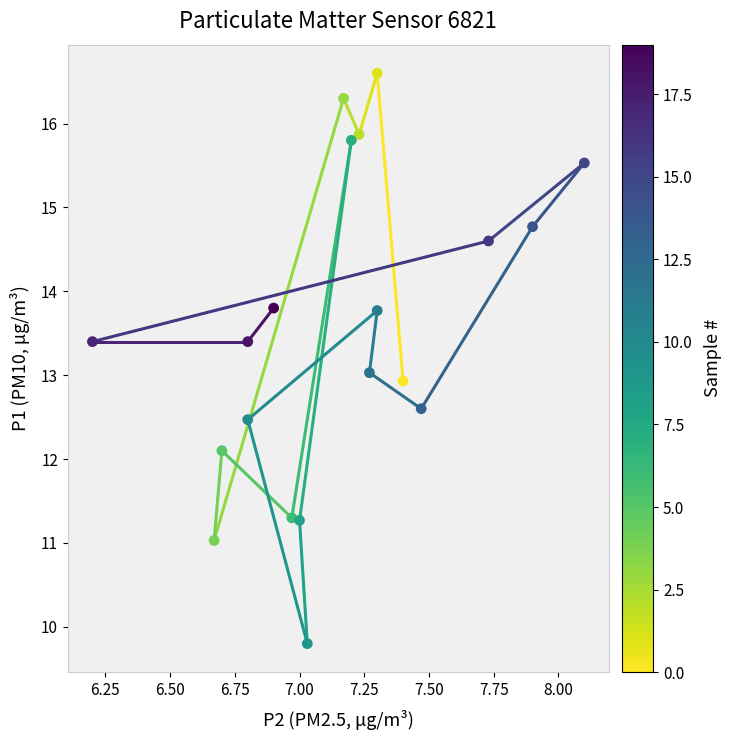

What is the range of X values (max minus min)?

1.9